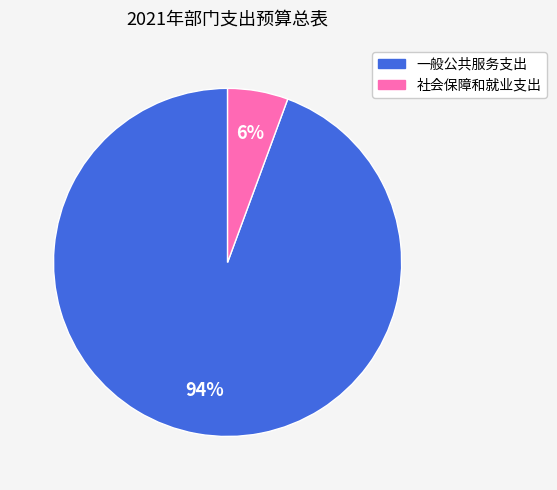

What percentage is the 社会保障和就业支出 slice, to the nearest percent?

6%